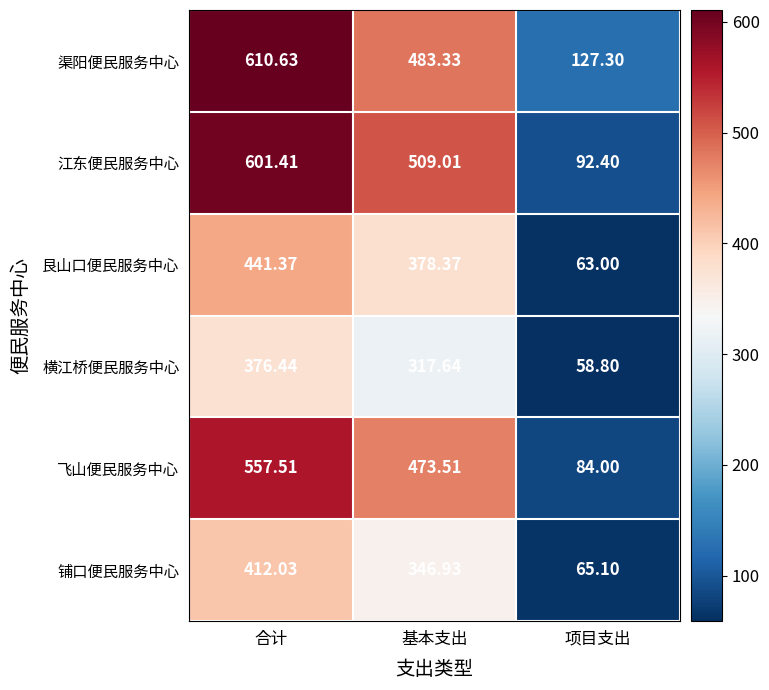

At how many categories does at least one series exceed 184?

2